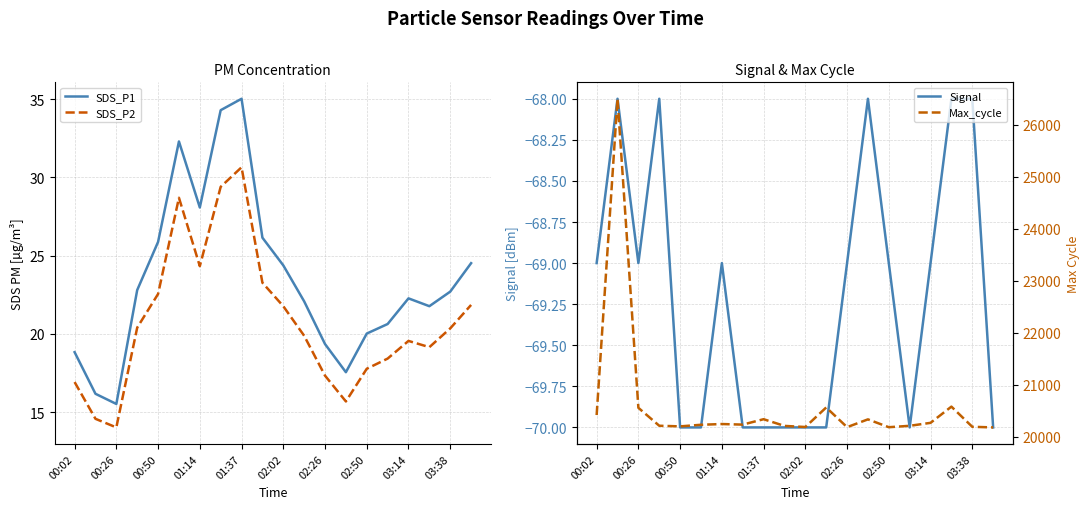

Which series has the widest spread of values?

Max_cycle